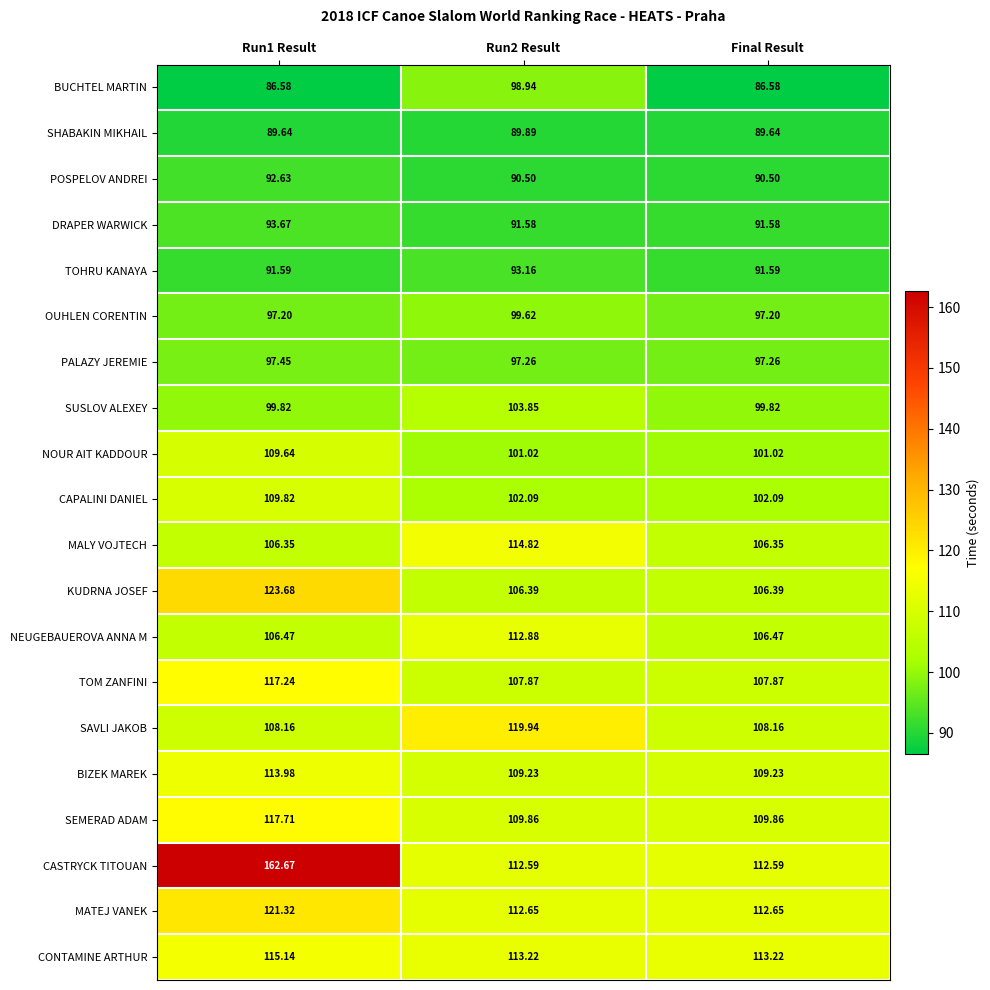

Which series changed the most between Run2 Result and Final Result?

BUCHTEL MARTIN